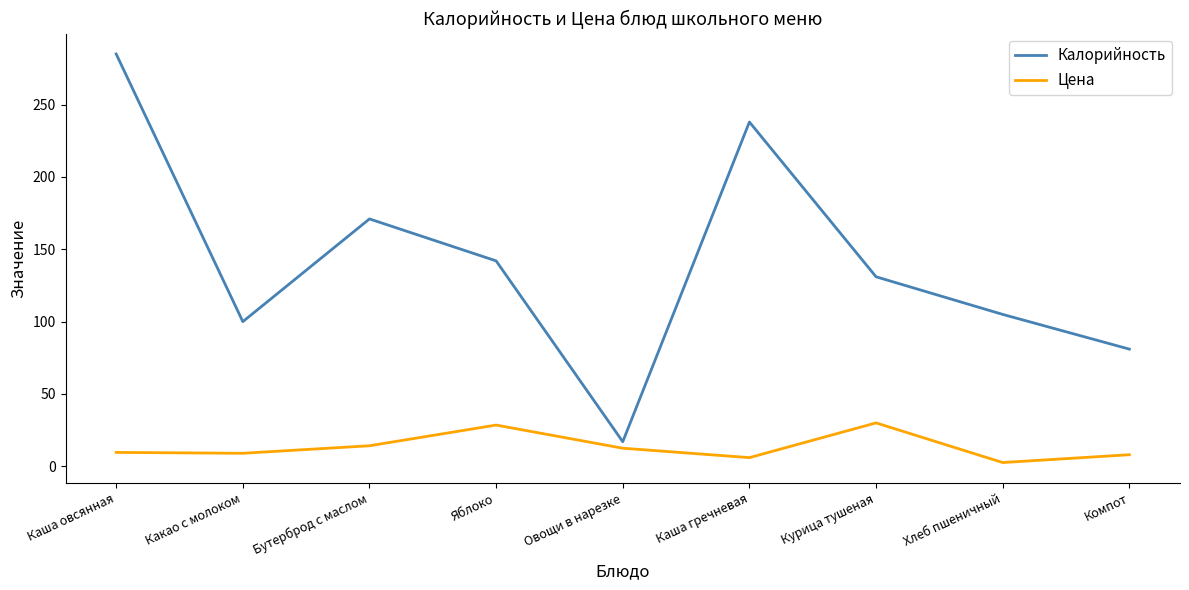

The Калорийность series shows 186.9 at Курица тушеная. True or false?

False